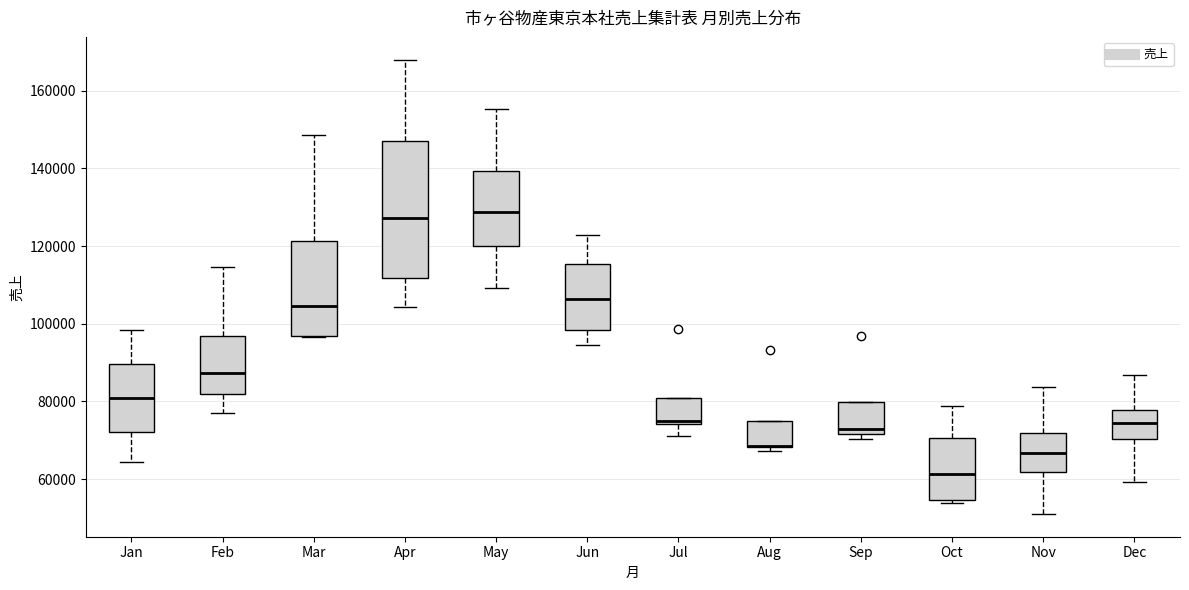

Reading left to right, transcribe this box plot: for each box, give where its median line is, the range the box spans, and where its two whiskers end, as read against the y-axis. The values are not printed on the chart, so give them approximately, as read against the axis.

Jan: median 80000, box 72000 to 90000, whiskers 64000 to 98000
Feb: median 88000, box 82000 to 96000, whiskers 78000 to 114000
Mar: median 104000, box 96000 to 122000, whiskers 96000 to 148000
Apr: median 128000, box 112000 to 148000, whiskers 104000 to 168000
May: median 128000, box 120000 to 140000, whiskers 110000 to 156000
Jun: median 106000, box 98000 to 116000, whiskers 94000 to 122000
Jul: median 76000, box 74000 to 80000, whiskers 72000 to 80000
Aug: median 68000 (drawn on the box's lower edge), box 68000 to 74000, whiskers 68000 (just below the box's lower edge) to 74000
Sep: median 72000 (just above the box's lower edge), box 72000 to 80000, whiskers 70000 to 80000
Oct: median 62000, box 54000 to 70000, whiskers 54000 (just below the box's lower edge) to 78000
Nov: median 66000, box 62000 to 72000, whiskers 52000 to 84000
Dec: median 74000, box 70000 to 78000, whiskers 60000 to 86000